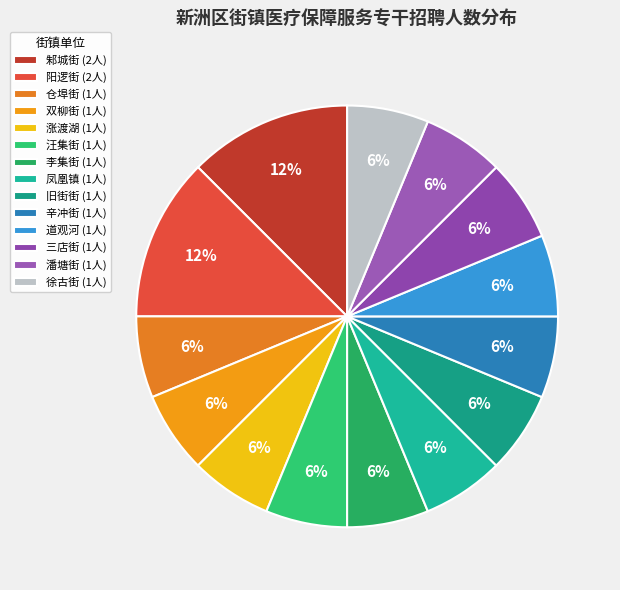

Is there any slice that represents more than half of the pie?

No